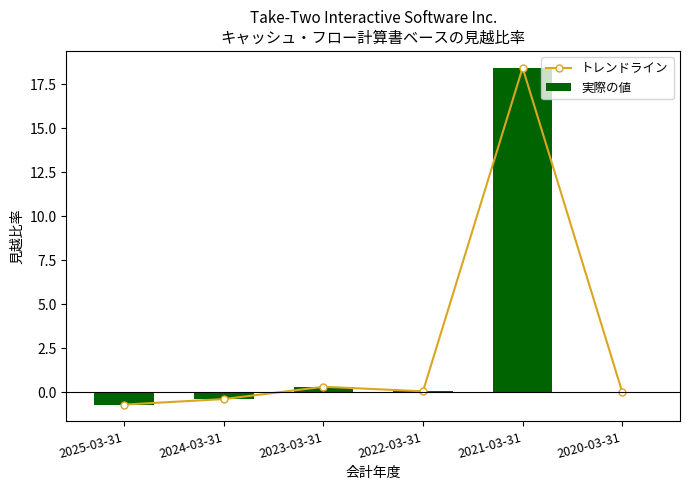

What is the sum of all 実際の値 values?

17.7